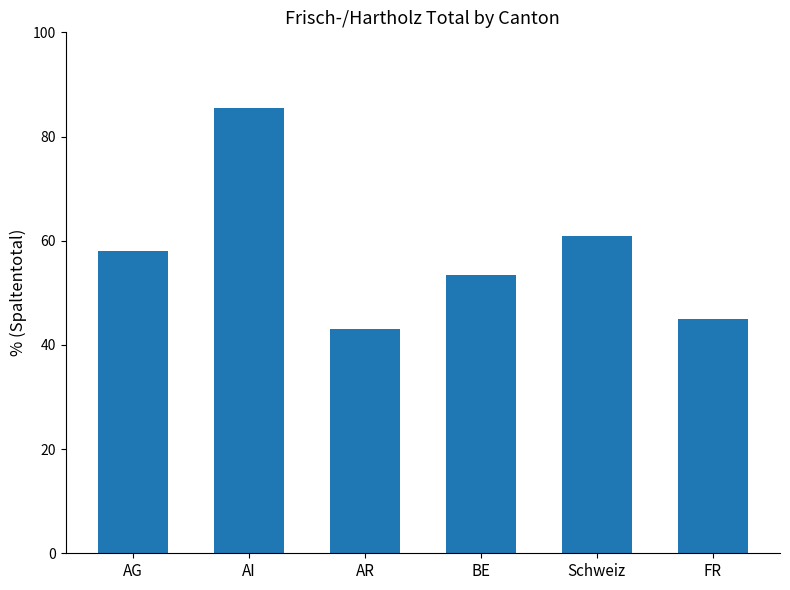

Are the bars grouped side by side (vs. stacked)?

No